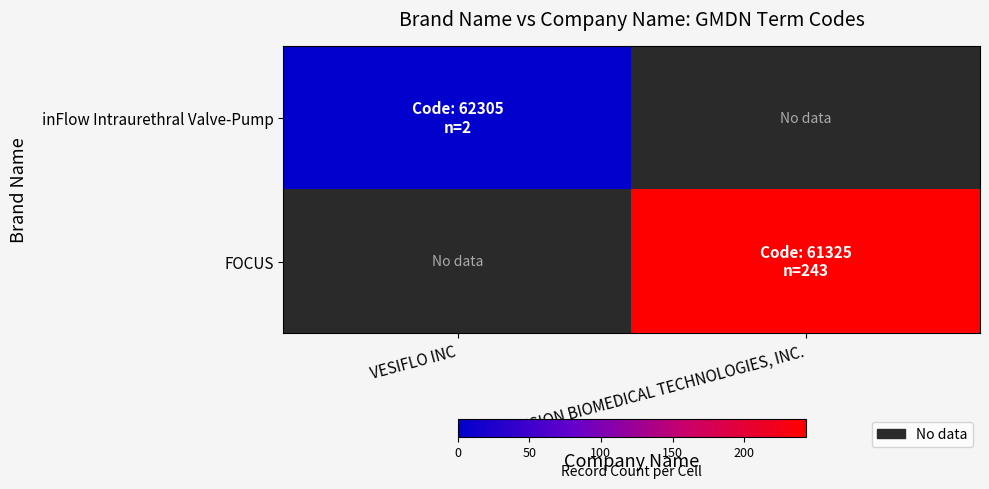

List the labels in order of inFlow Intraurethral Valve-Pump value, smallest first.

VESIFLO INC, NVISION BIOMEDICAL TECHNOLOGIES, INC.